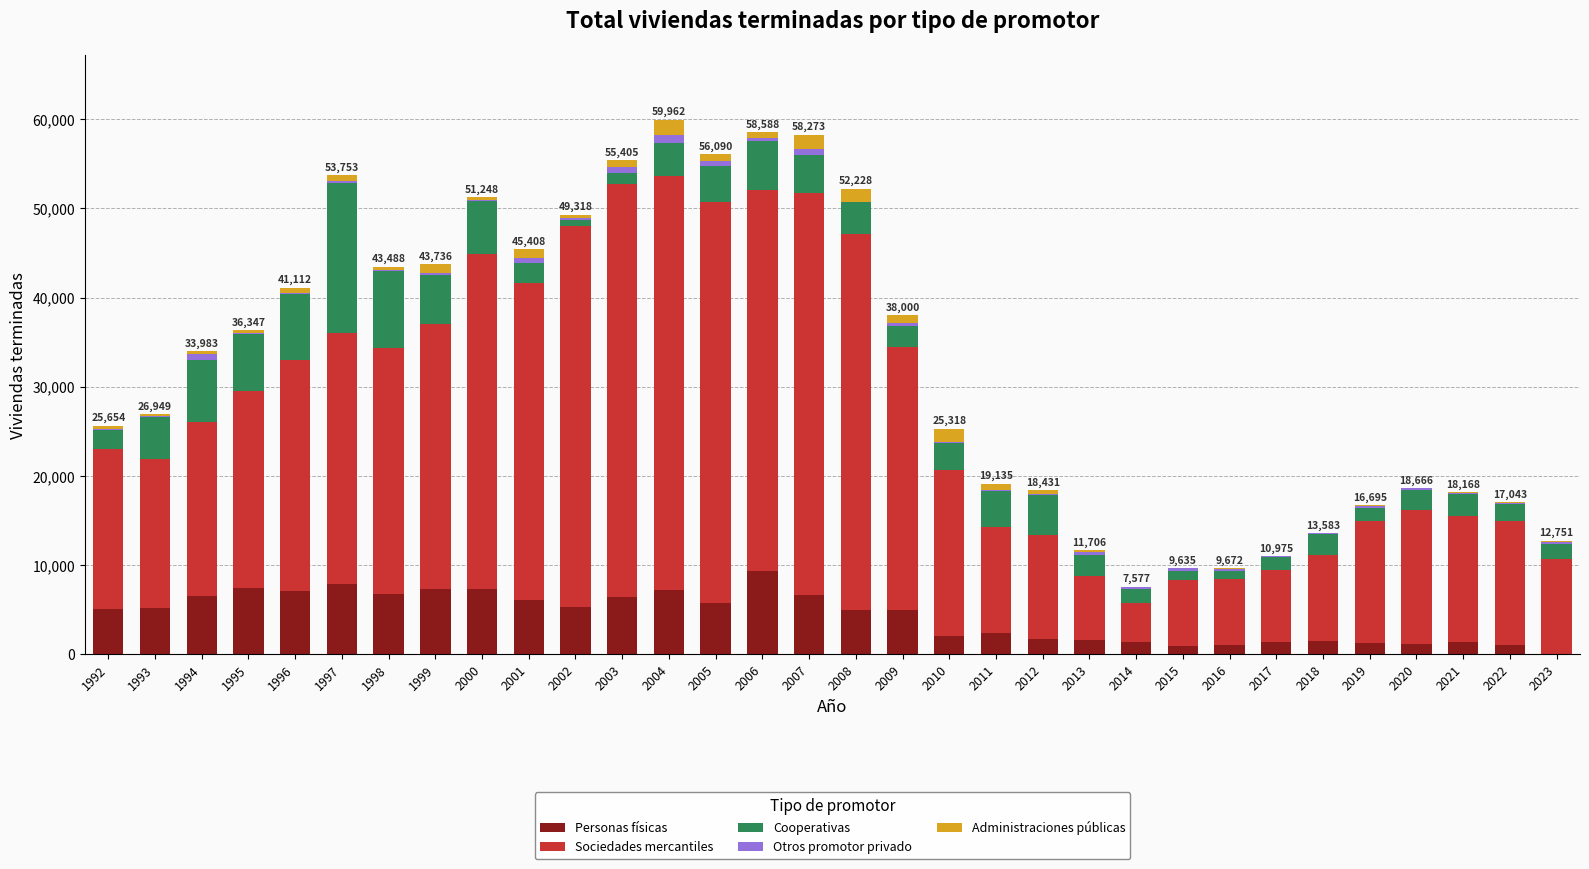

Are the bars grouped side by side (vs. stacked)?

No